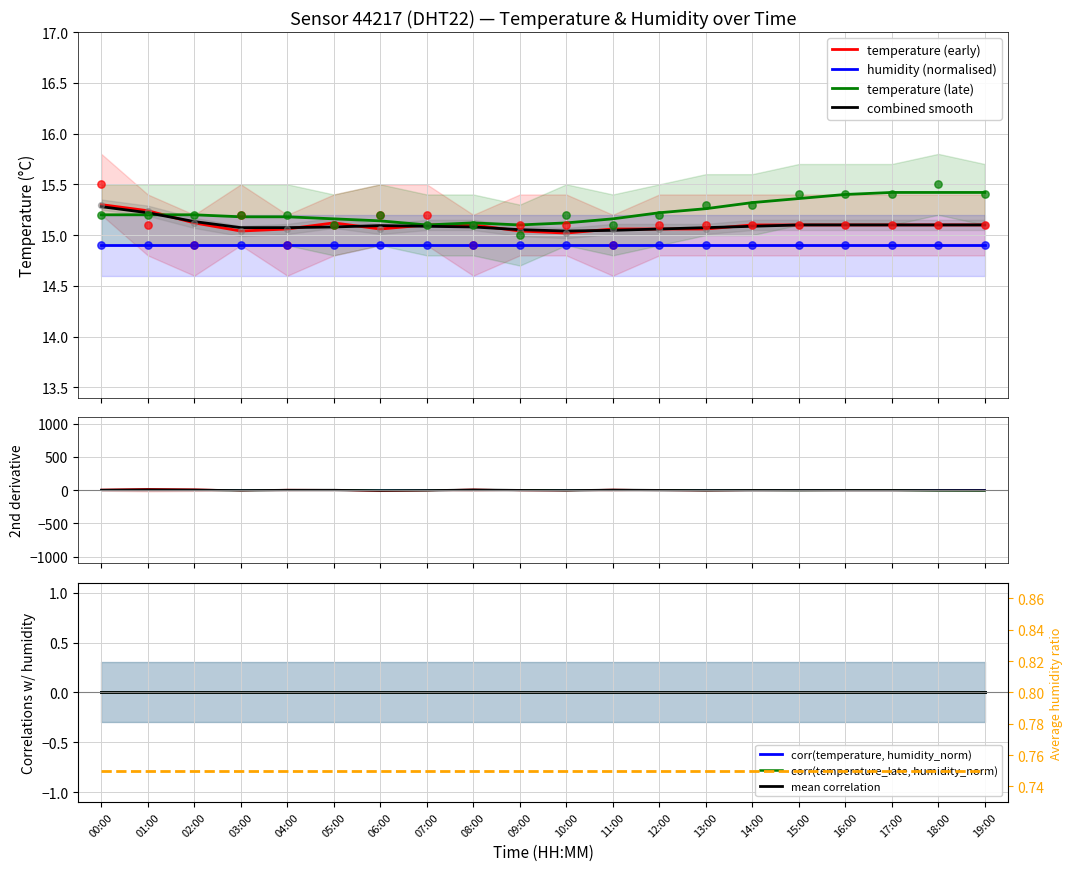

Is the value of temperature_late at 12:00 greater than the value of temperature at 11:00?

Yes